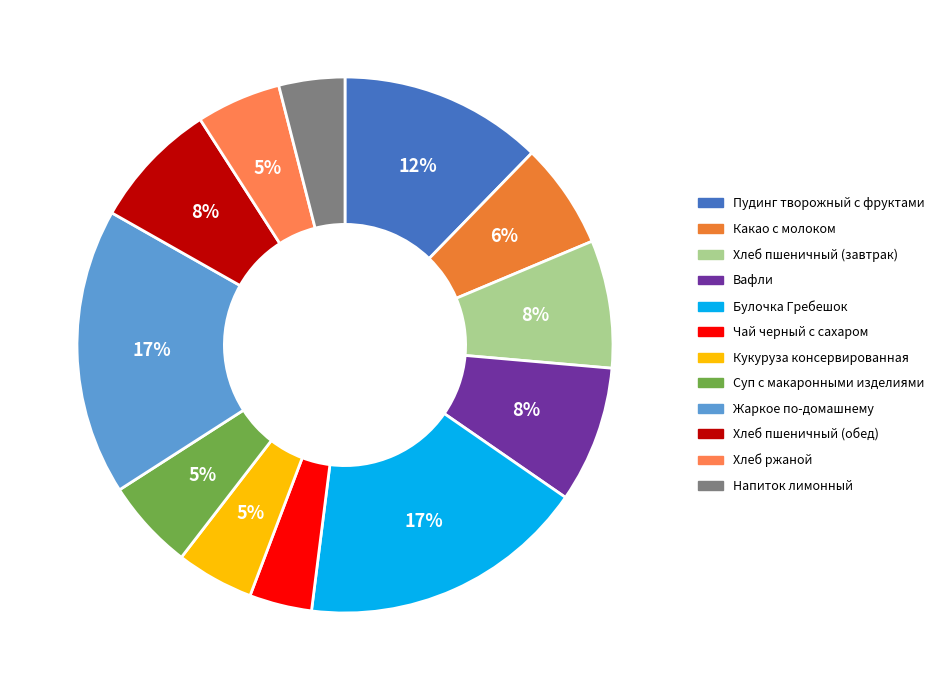

Which has a higher value, Чай черный с сахаром or Пудинг творожный с фруктами?

Пудинг творожный с фруктами